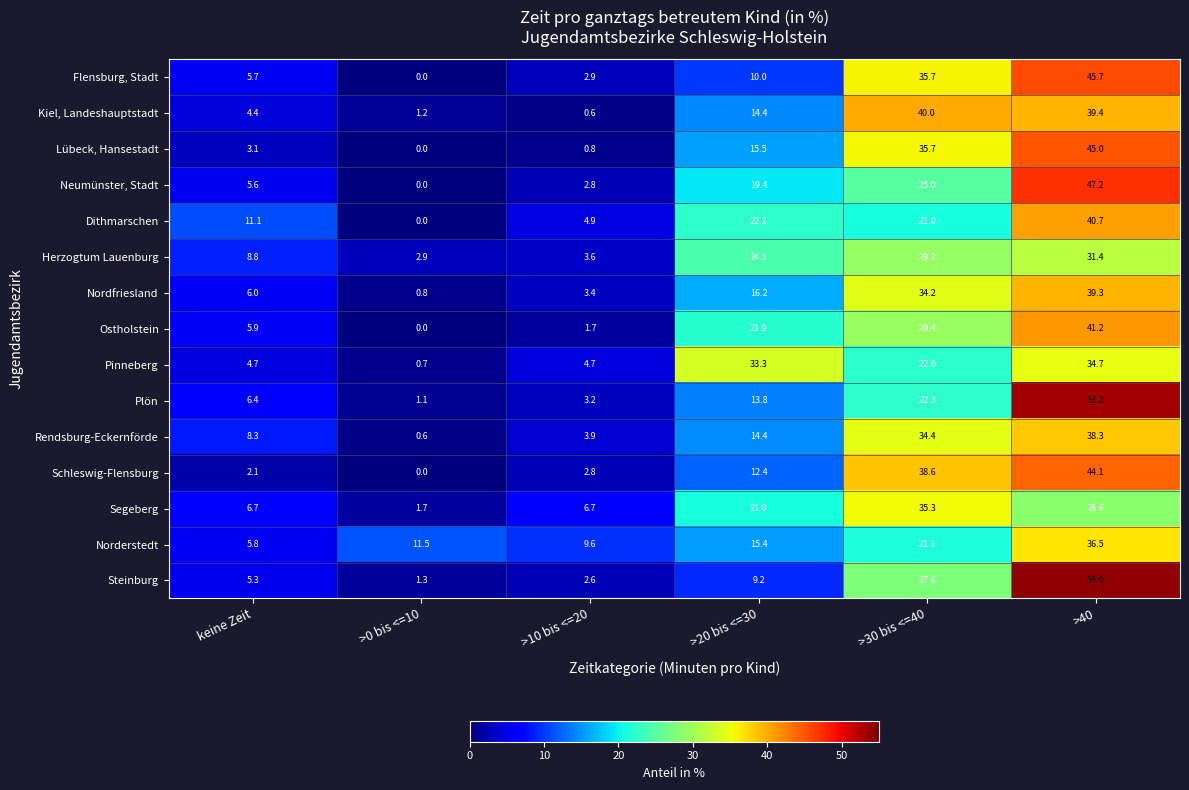

The value of Pinneberg at keine Zeit is 2.0. True or false?

False